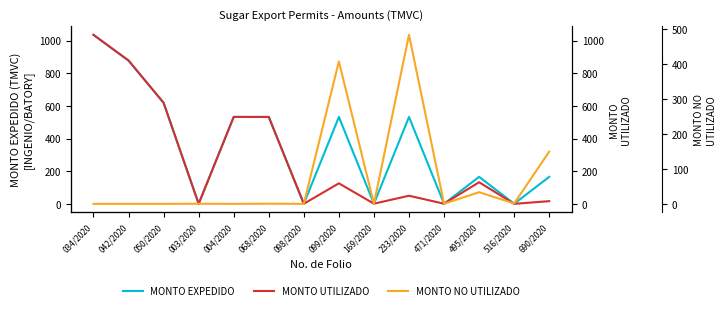

How many series are shown in this chart?

3